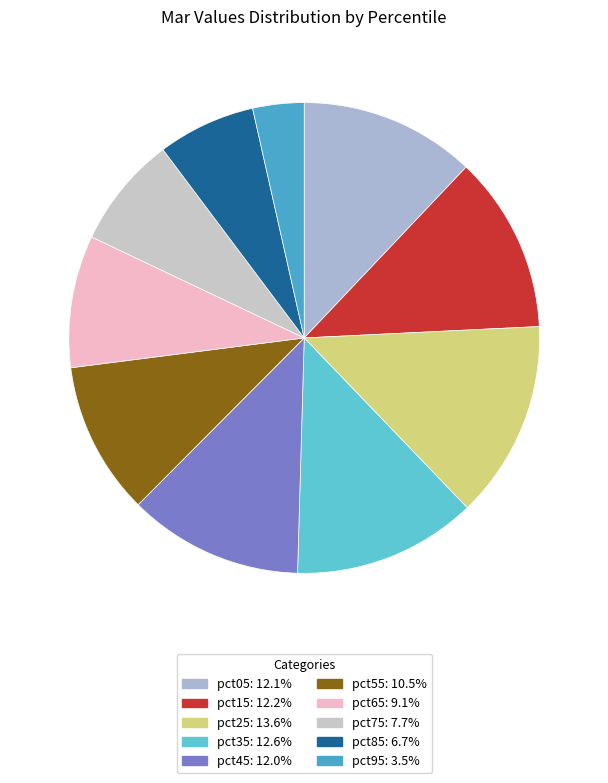

Count the number of slices in the pie.

10